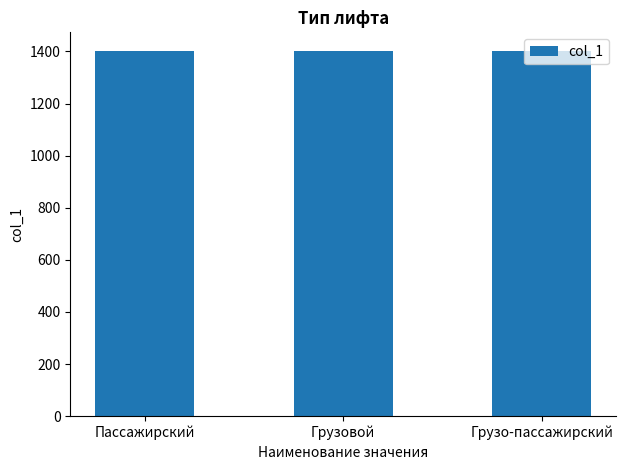

True or false: the data shows 1402 at Грузовой.

True